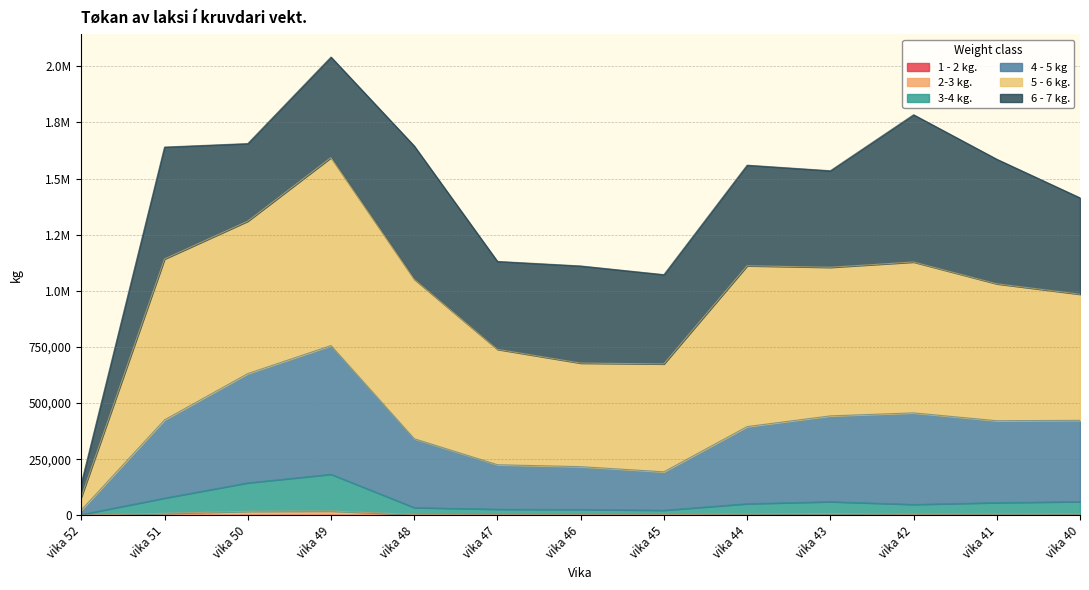

Between vika 51 and vika 50, which series saw the biggest shift?

4 - 5 kg